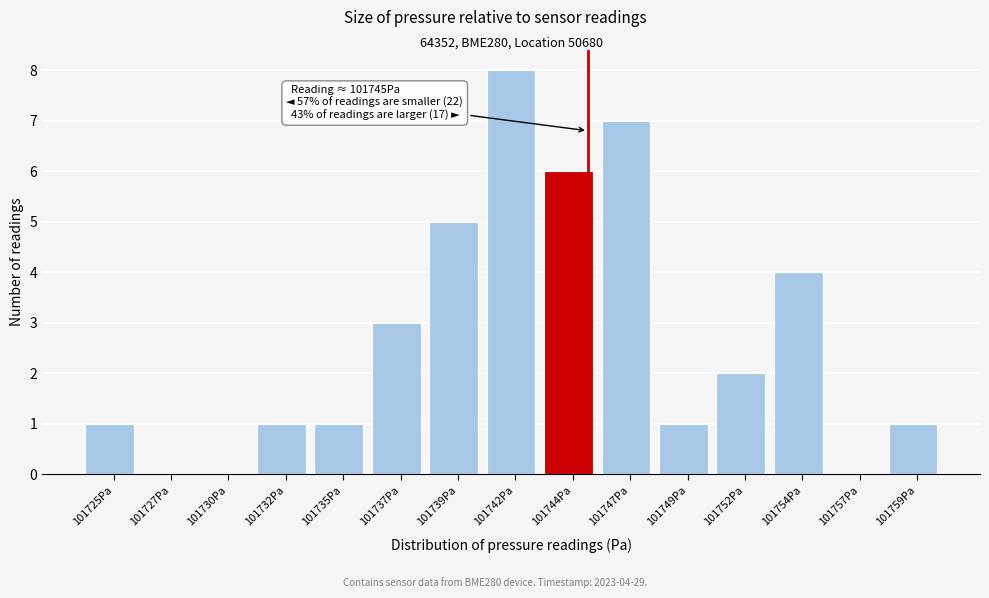

Reading left to right, list all the values displayed in this chart.

101725Pa=1	101727Pa=0	101730Pa=0	101732Pa=1	101735Pa=1	101737Pa=3	101739Pa=5	101742Pa=8	101744Pa=6	101747Pa=7	101749Pa=1	101752Pa=2	101754Pa=4	101757Pa=0	101759Pa=1